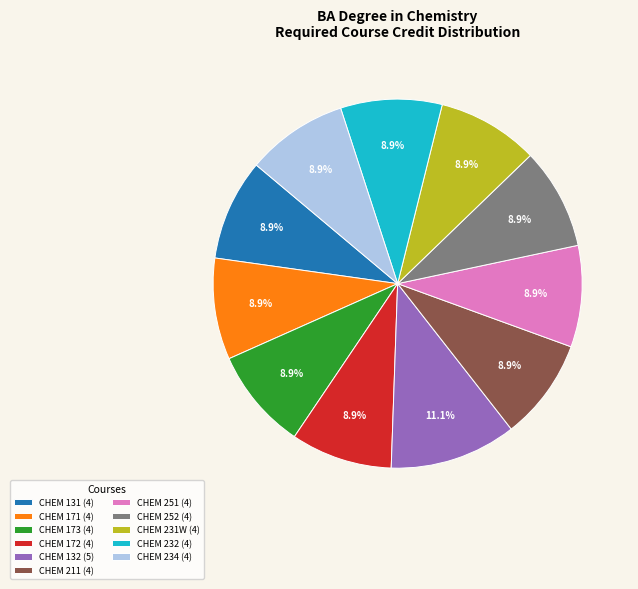

How many slices are in this pie chart?

11